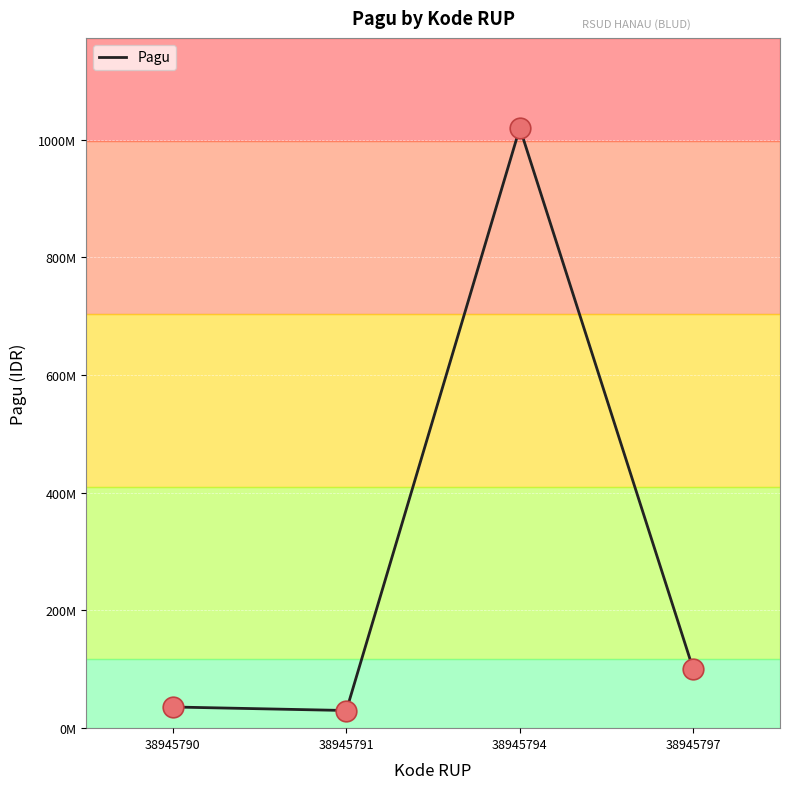

What is the change in value from 38945790 to 38945797?

+64000000